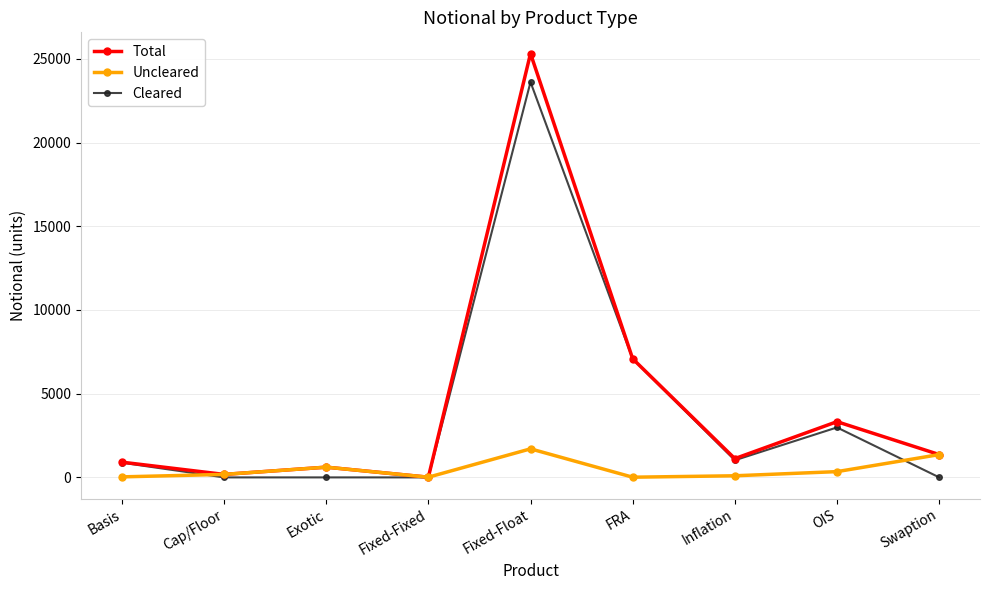

Rank the series by their maximum value, from lowest to highest.

Uncleared, Cleared, Total